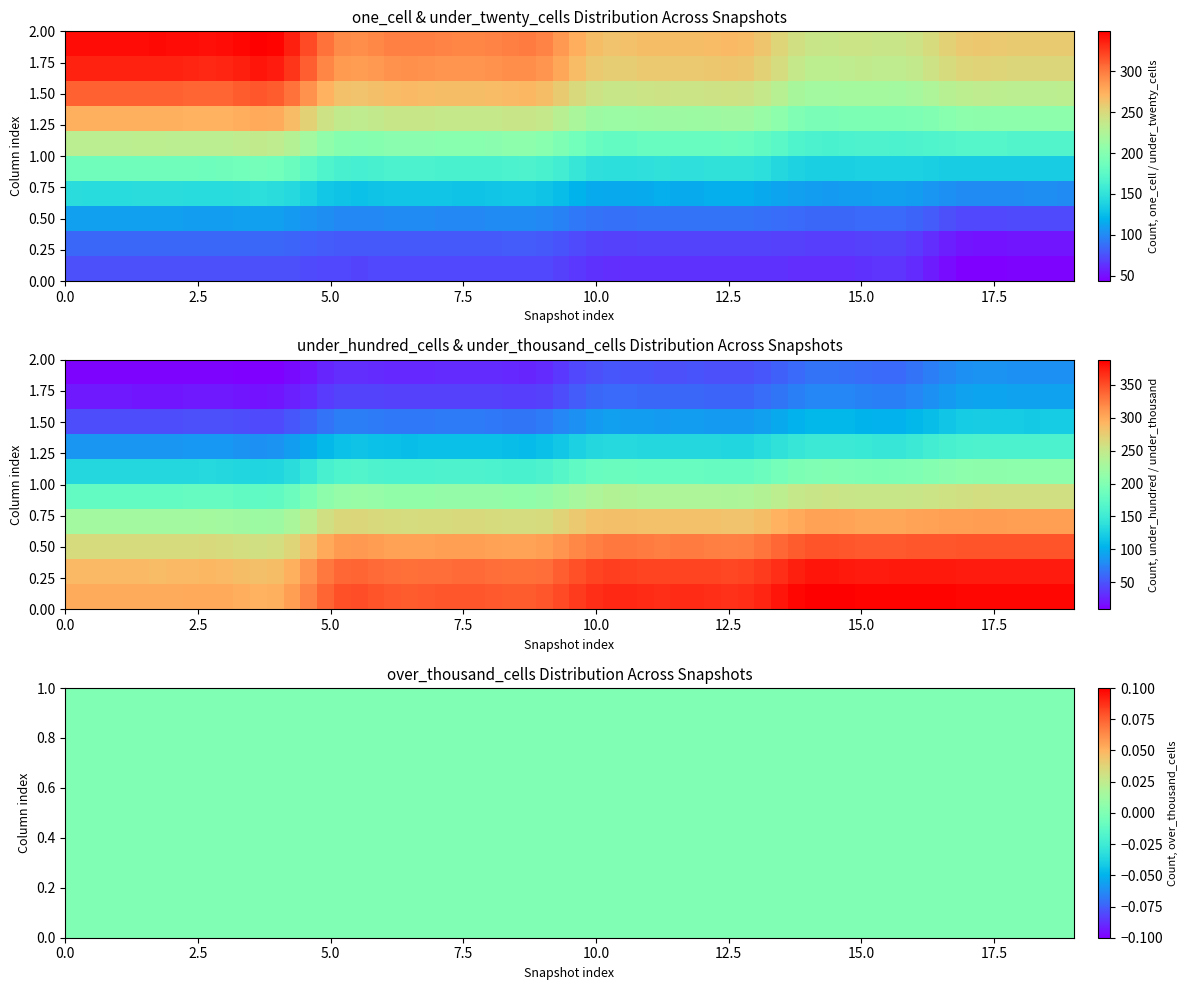

Is it true that 2020-04-01 equals 477 at under_twenty_cells?

False